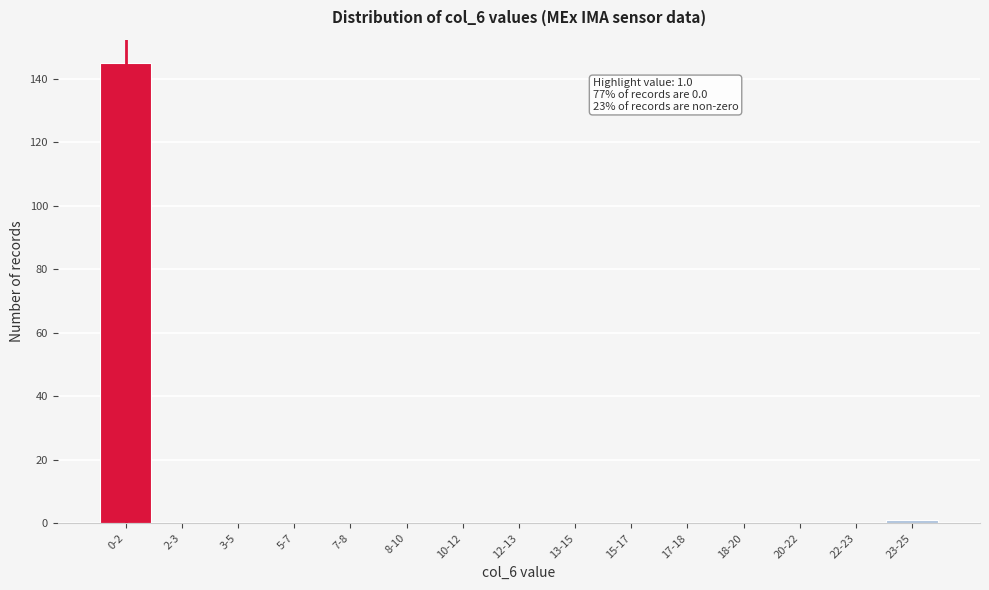

Reading left to right, transcribe all the data shown in this chart.

0-2=145	2-3=0	3-5=0	5-7=0	7-8=0	8-10=0	10-12=0	12-13=0	13-15=0	15-17=0	17-18=0	18-20=0	20-22=0	22-23=0	23-25=1